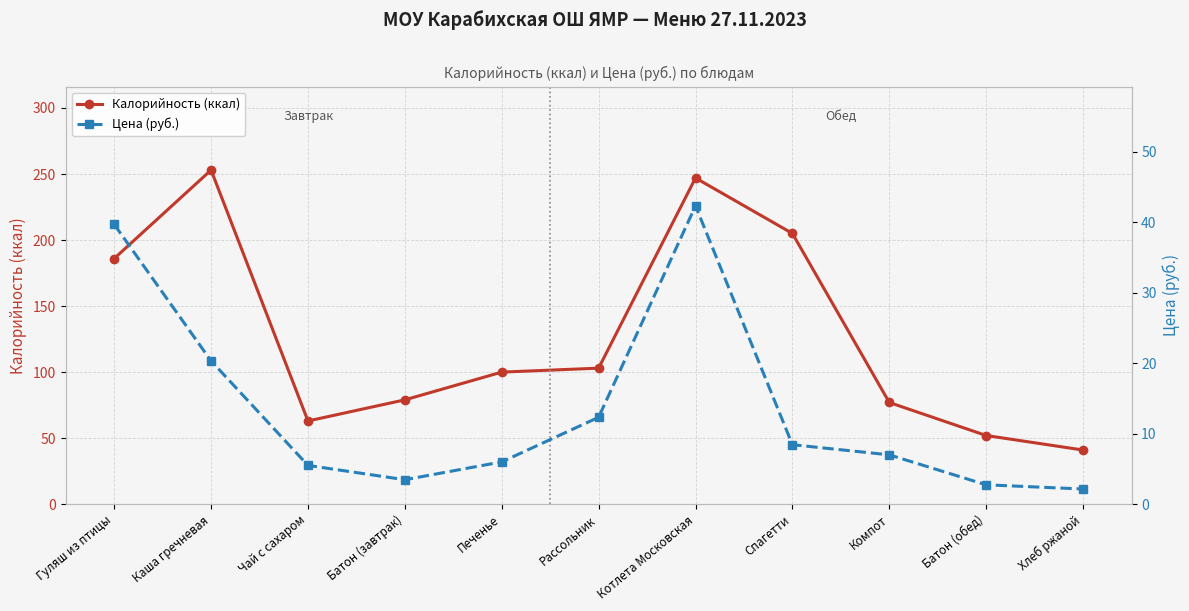

What is the sum of all Калорийность (ккал) values?

1406